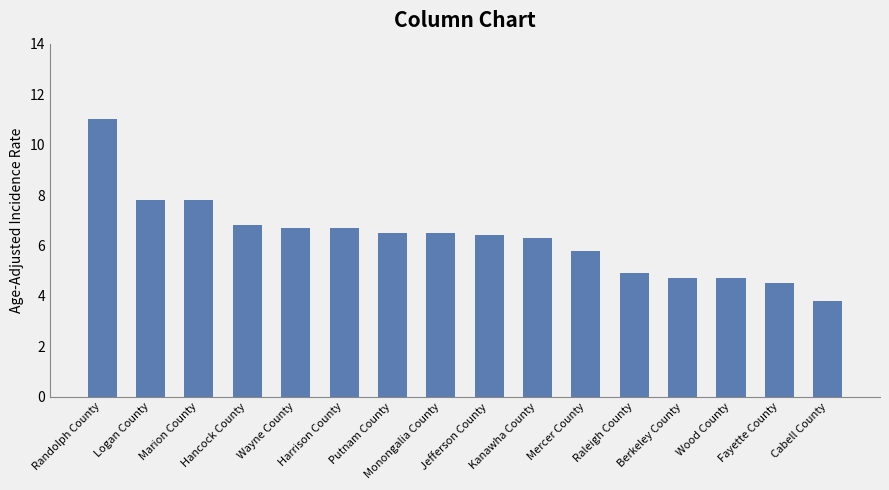

What is the label of the 14th bar from the right?

Marion County